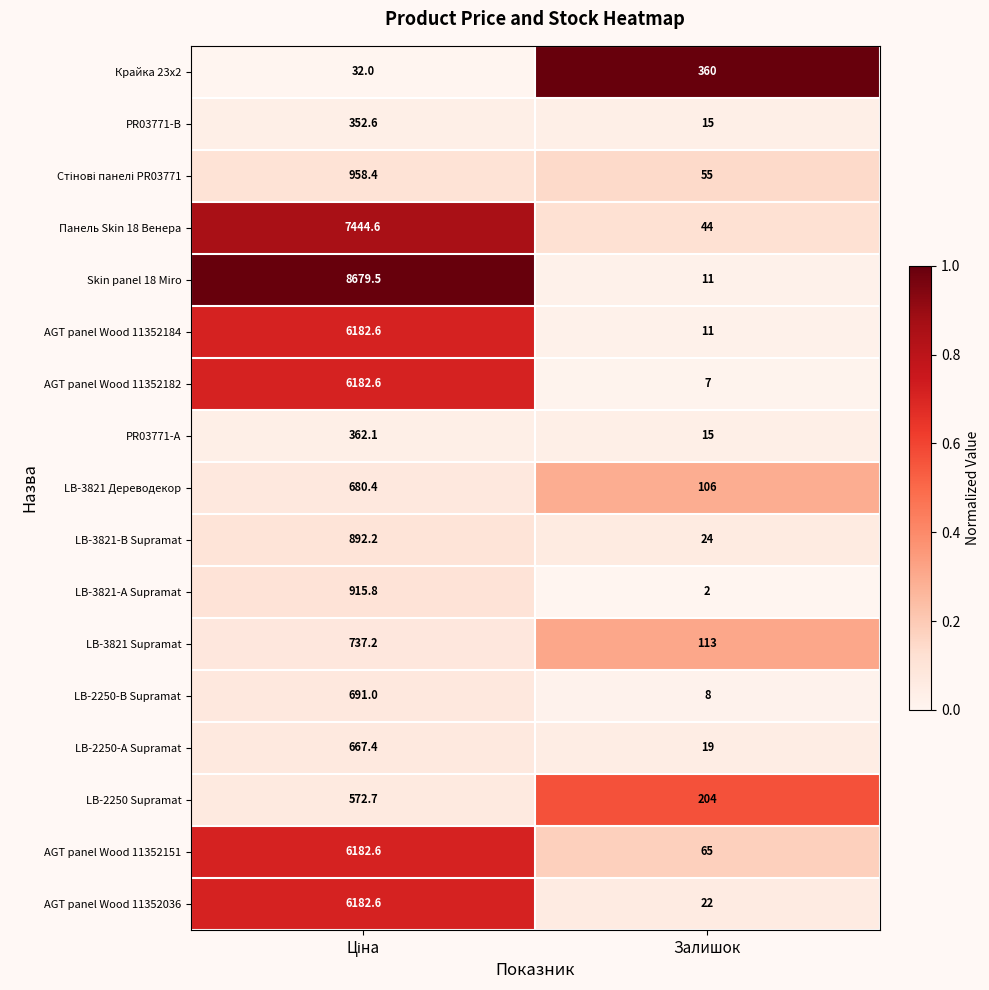

Is it true that LB-3821-В Supramat equals 31.8 at Залишок?

False